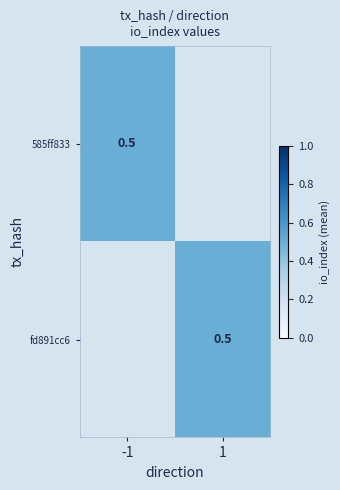

Which series has the widest spread of values?

585ff833